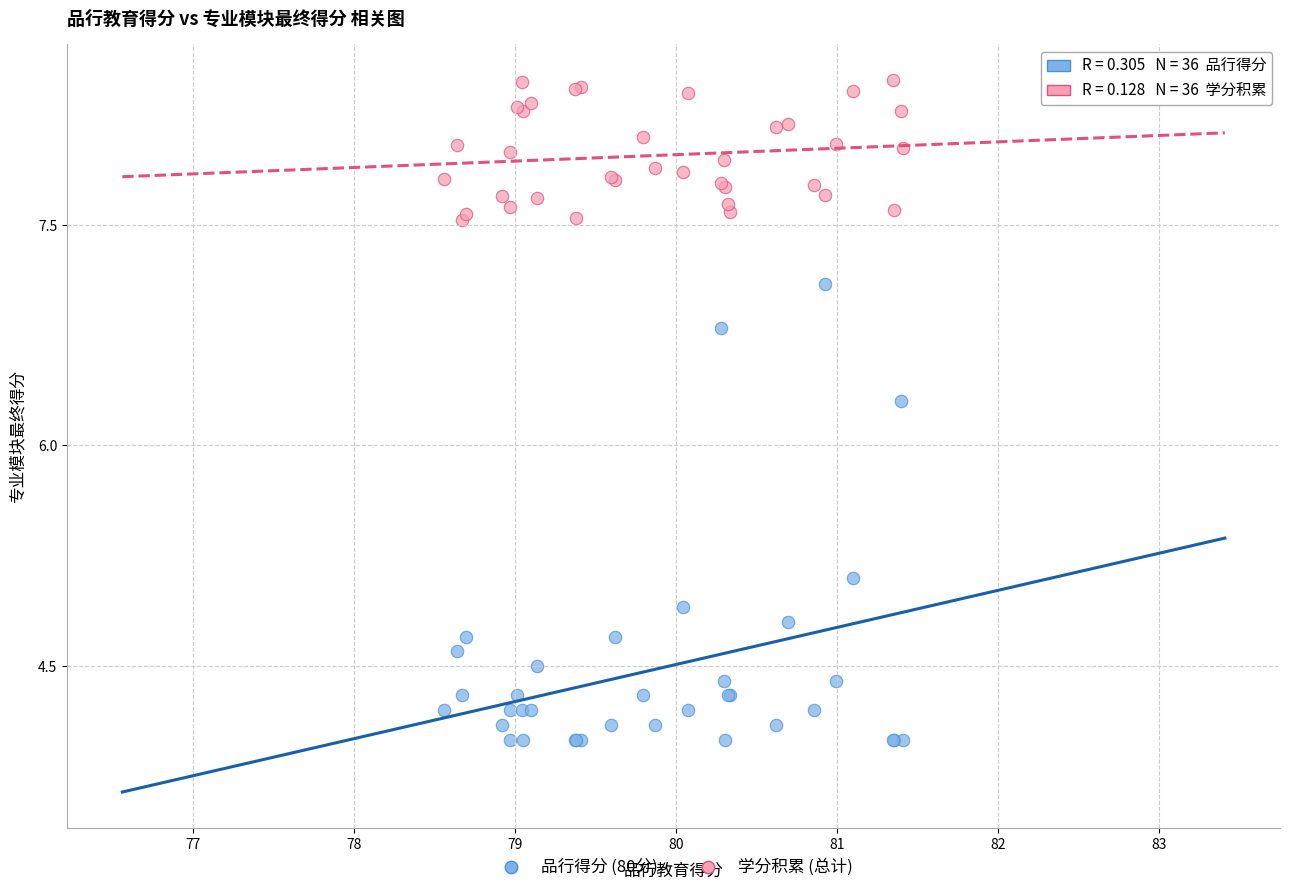

Which series reaches the minimum Y coordinate?

品行得分 (80分)